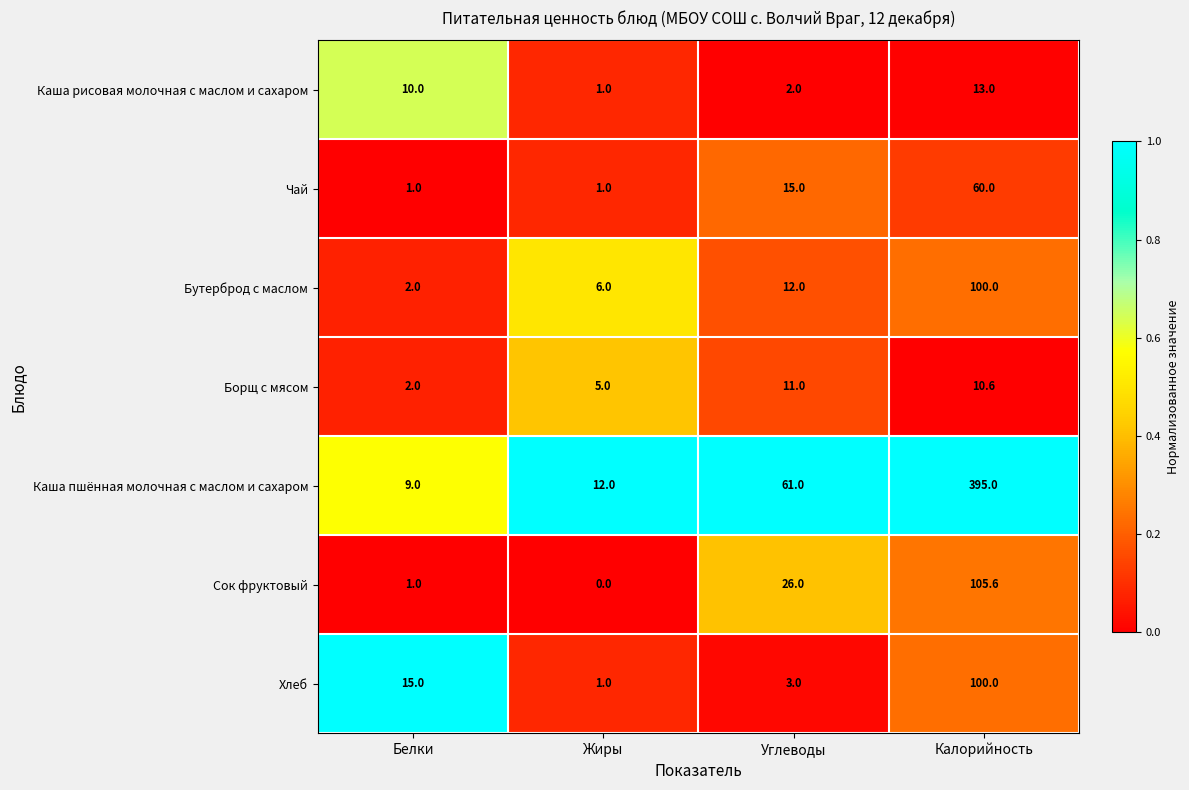

Which series has the widest spread of values?

Каша пшённая молочная с маслом и сахаром